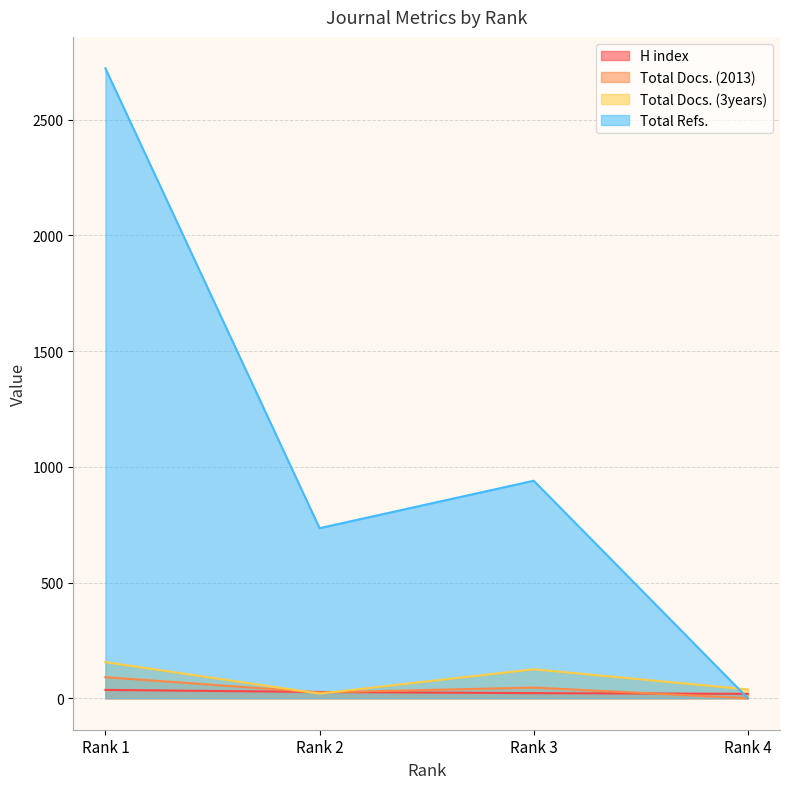

Which has a higher value, Rank 4 or Rank 3?

Rank 3